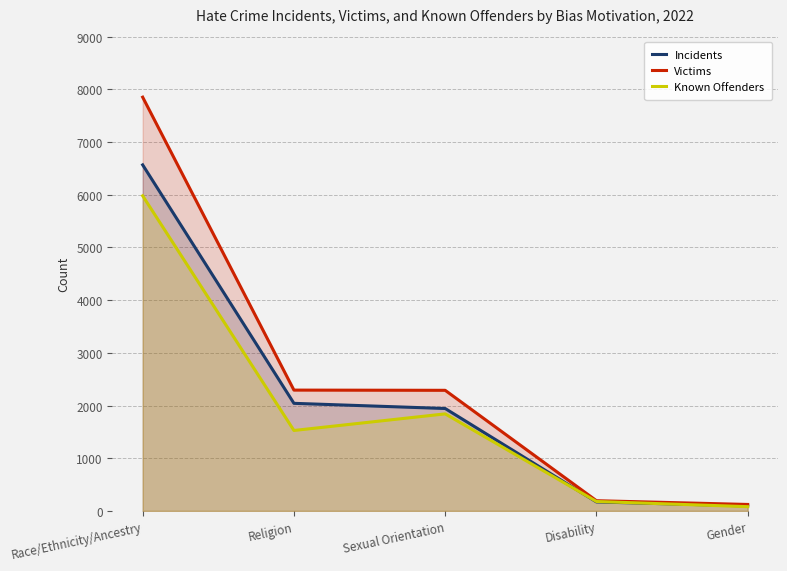

Does the chart display data point markers on the line(s)?

No